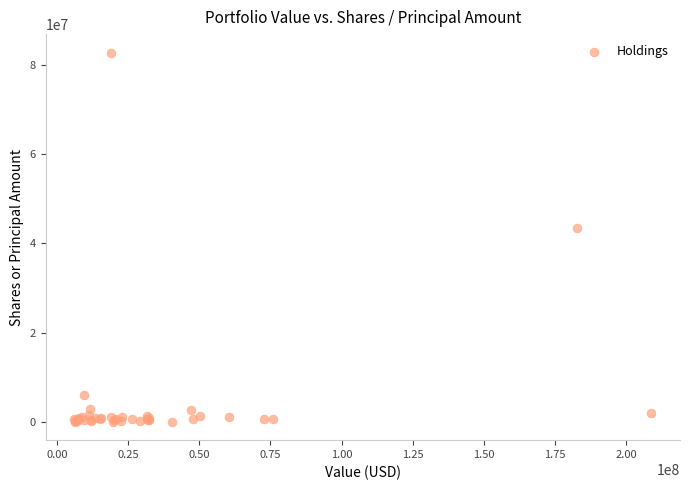

What Y value in the scatter plot is closest to 41391071?

43370448